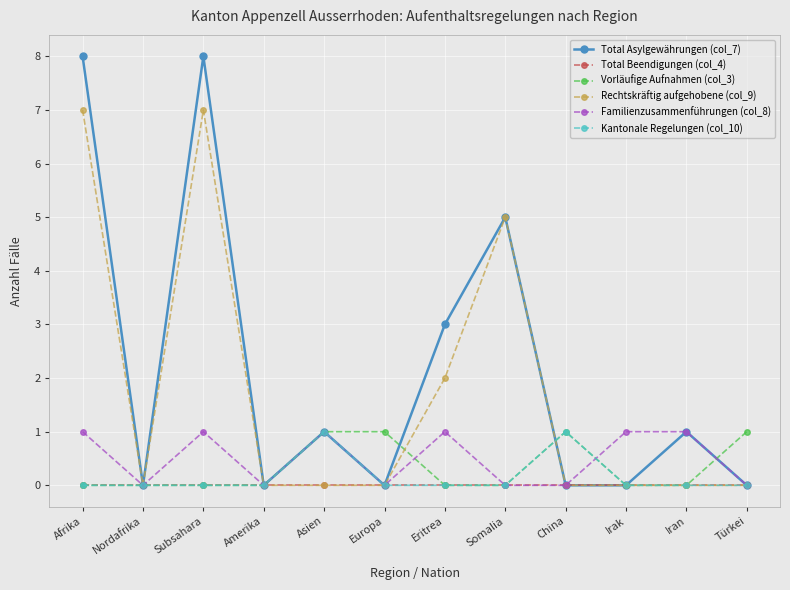

At how many categories does at least one series exceed 7?

2